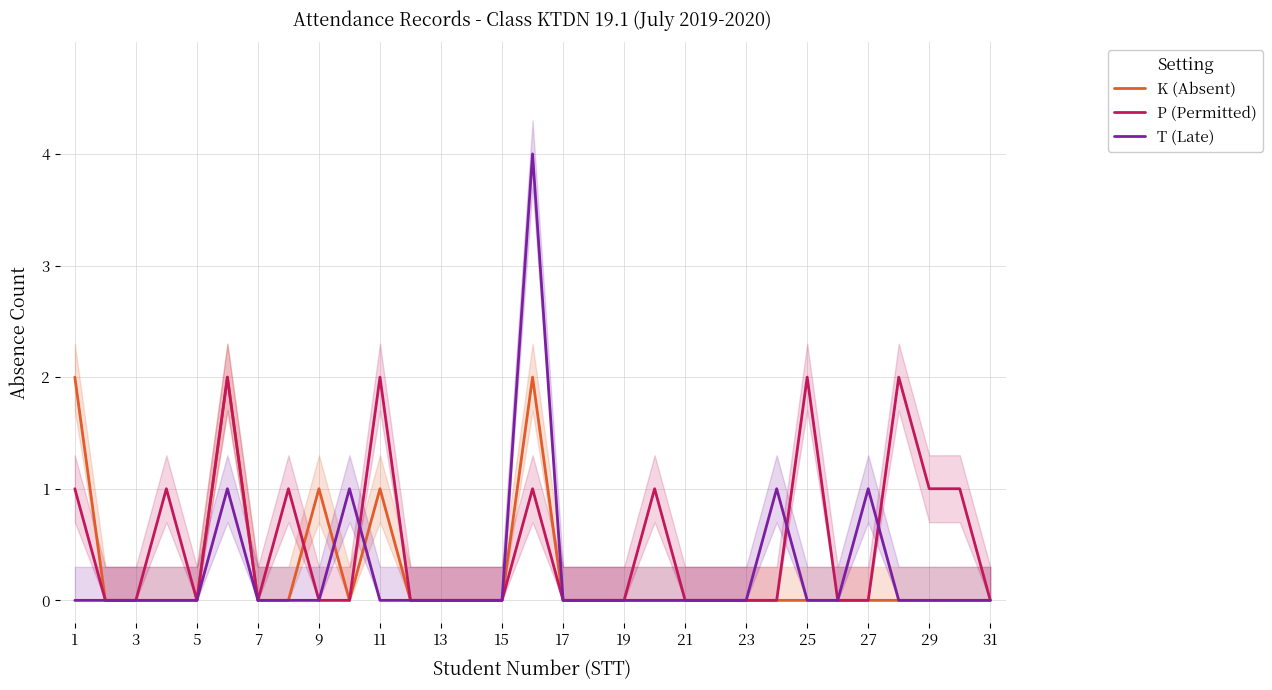

Count the number of categories in the chart.

31